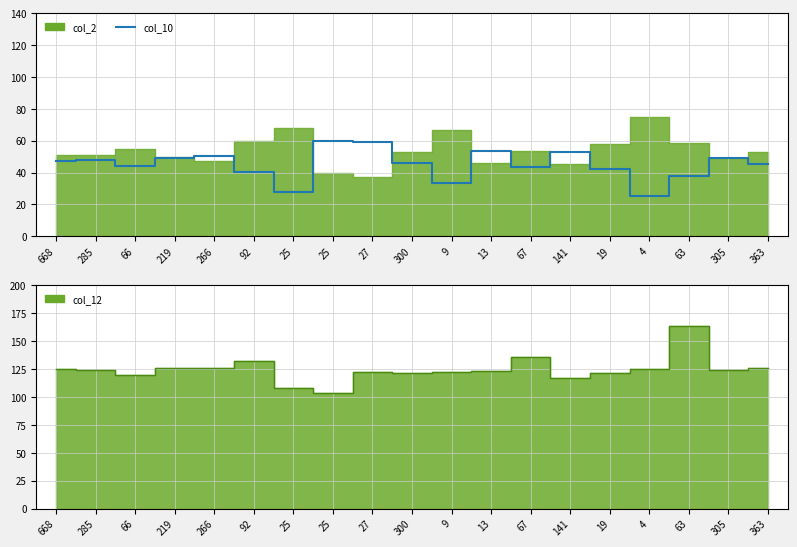

What is the minimum value shown in the chart?

25.0